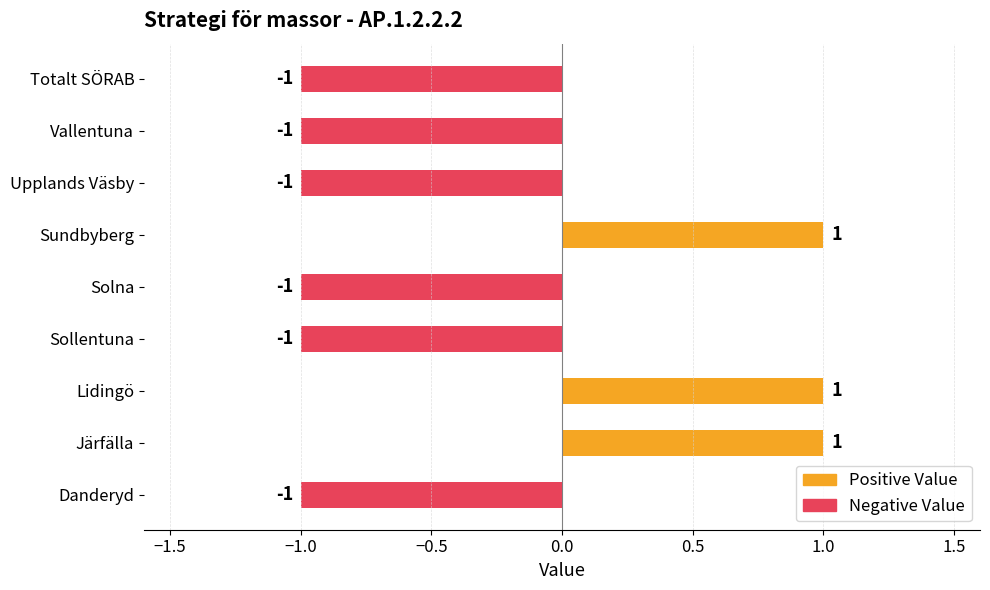

How many values are between -1 and 1?

9